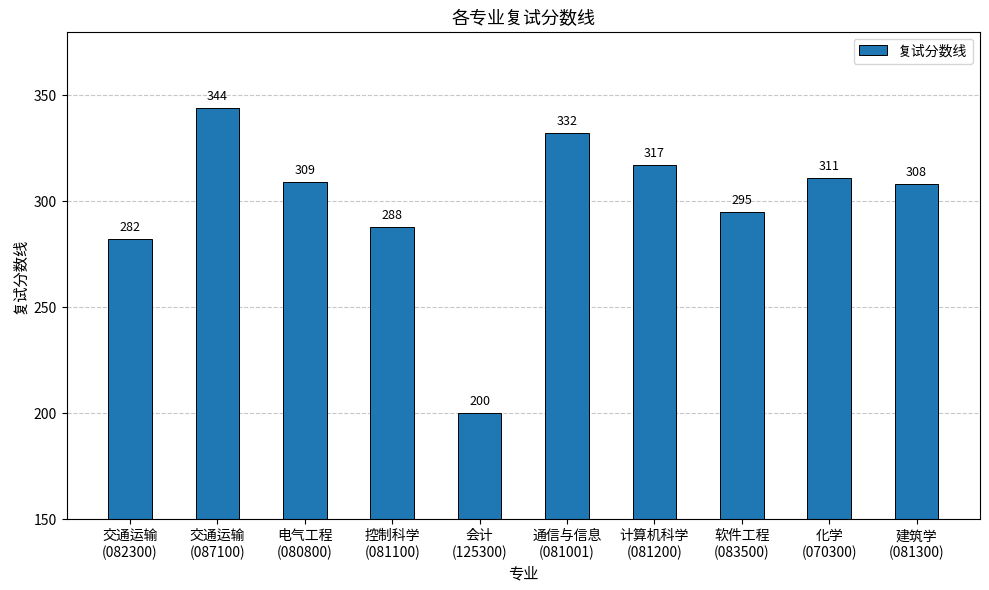

How many values are below 309?

5